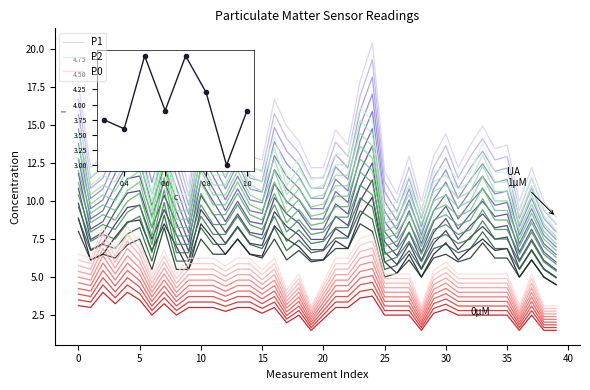

True or false: P1 and P0 intersect in this chart.

False